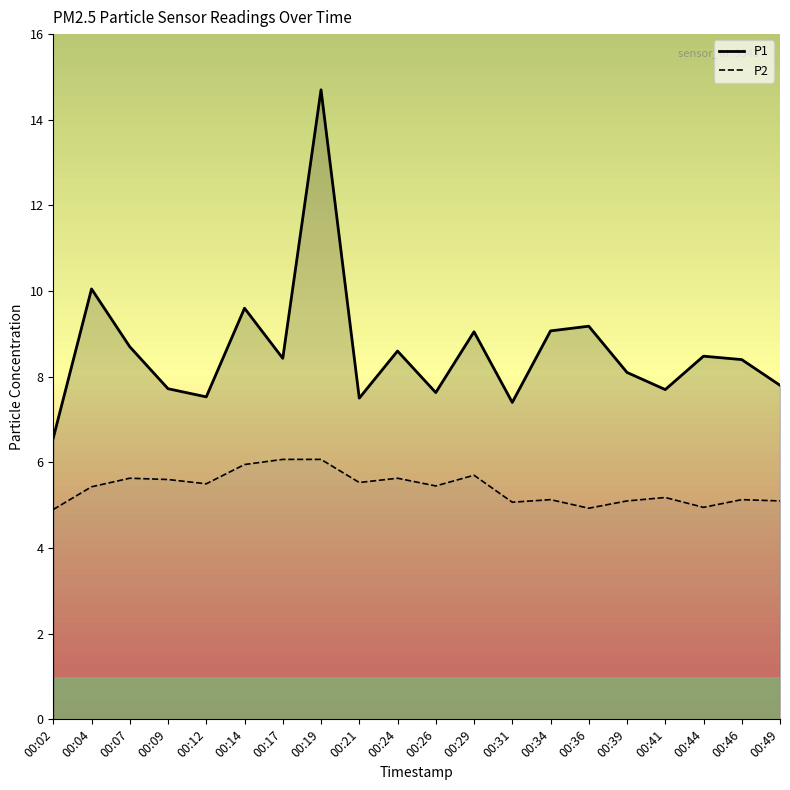

True or false: P1 and P2 cross at least once.

False